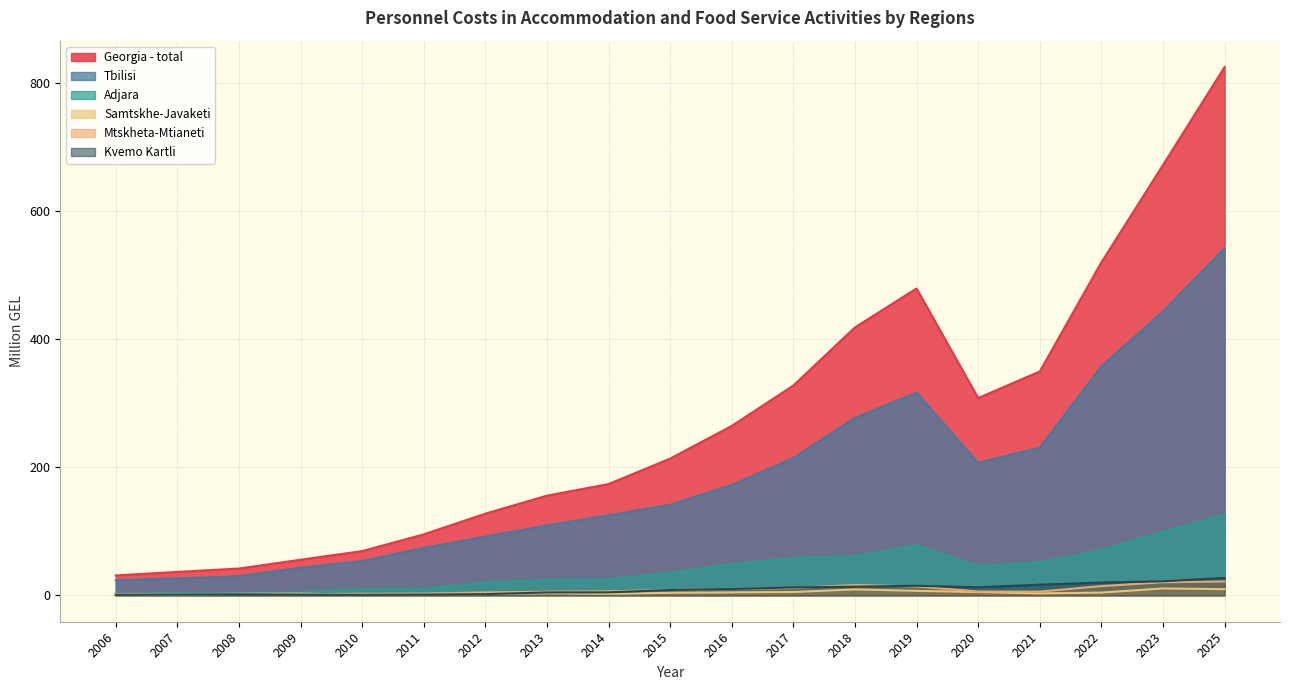

Reading left to right, transcribe all the data shown in this chart.

Georgia - total: 2006=31.0	2007=36.5	2008=41.8	2009=55.5	2010=69.0	2011=95.1	2012=127.4	2013=155.5	2014=173.6	2015=213.3	2016=264.3	2017=327.3	2018=418.0	2019=478.7	2020=307.8	2021=349.2	2022=519.4	2023=671.2	2025=824.1
Tbilisi: 2006=23.6	2007=26.3	2008=29.8	2009=42.9	2010=53.4	2011=74.0	2012=91.5	2013=109.1	2014=124.8	2015=141.3	2016=172.1	2017=214.3	2018=276.9	2019=316.2	2020=206.7	2021=230.5	2022=357.3	2023=443.0	2025=541.3
Adjara: 2006=2.7	2007=4.4	2008=3.9	2009=4.7	2010=9.7	2011=10.1	2012=20.0	2013=24.1	2014=25.1	2015=35.4	2016=48.5	2017=58.3	2018=61.0	2019=78.0	2020=45.6	2021=51.4	2022=70.3	2023=99.1	2025=125.9
Samtskhe-Javaketi: 2006=0.4	2007=1.5	2008=2.4	2009=2.7	2010=0.7	2011=1.8	2012=1.9	2013=3.2	2014=2.3	2015=3.9	2016=4.6	2017=5.2	2018=9.2	2019=7.0	2020=5.1	2021=3.0	2022=4.3	2023=10.7	2025=9.6
Mtskheta-Mtianeti: 2006=1.7	2007=1.4	2008=2.1	2009=1.7	2010=2.4	2011=2.7	2012=4.6	2013=5.6	2014=6.3	2015=8.3	2016=10.0	2017=11.3	2018=16.2	2019=13.8	2020=5.9	2021=5.8	2022=14.4	2023=20.4	2025=21.6
Kvemo Kartli: 2006=0.7	2007=1.2	2008=1.5	2009=1.0	2010=0.7	2011=1.1	2012=1.8	2013=4.5	2014=4.6	2015=8.3	2016=9.9	2017=12.3	2018=13.5	2019=14.9	2020=12.5	2021=16.6	2022=19.9	2023=21.9	2025=27.1